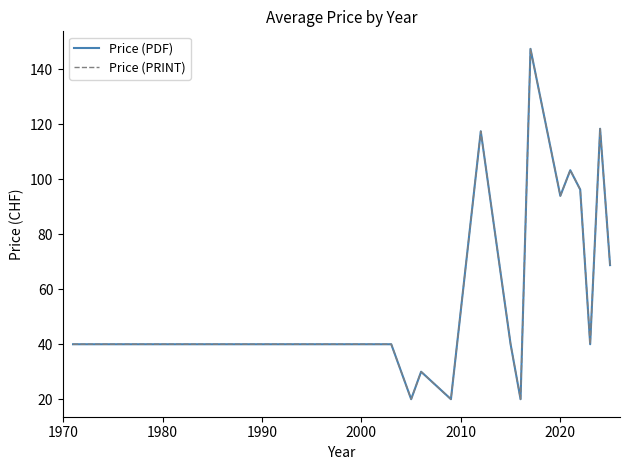

Does the chart have visible grid lines?

No